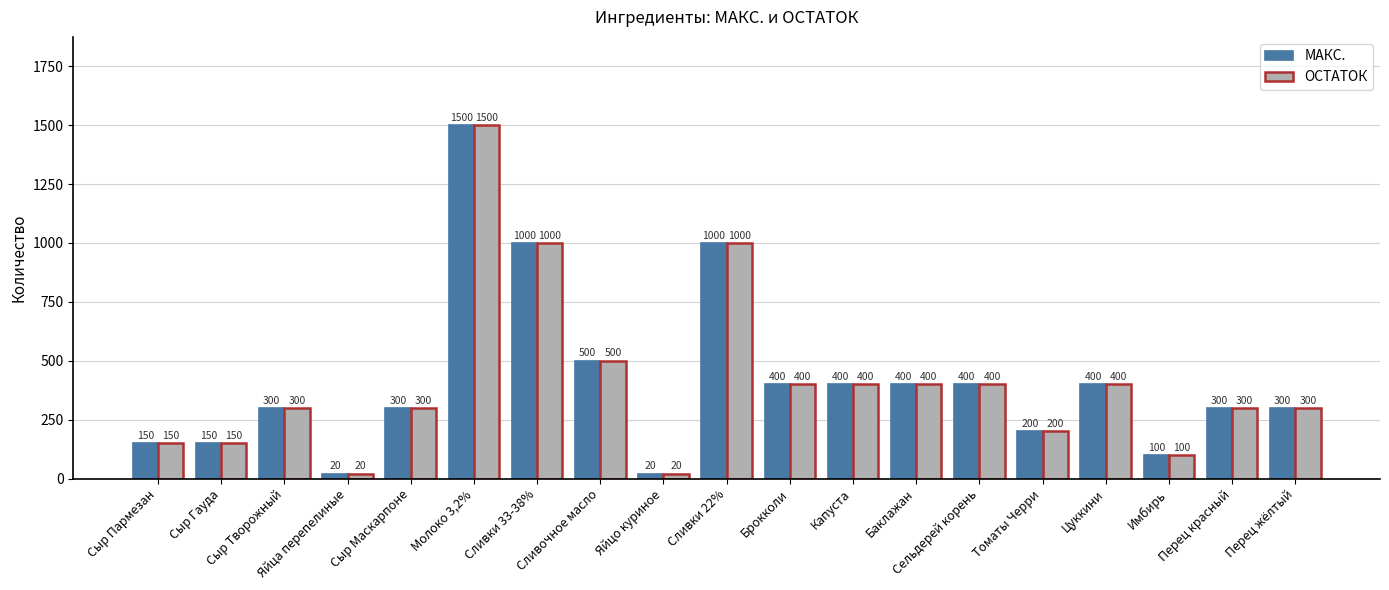

At which category is the sum across all series the highest?

Молоко 3,2%